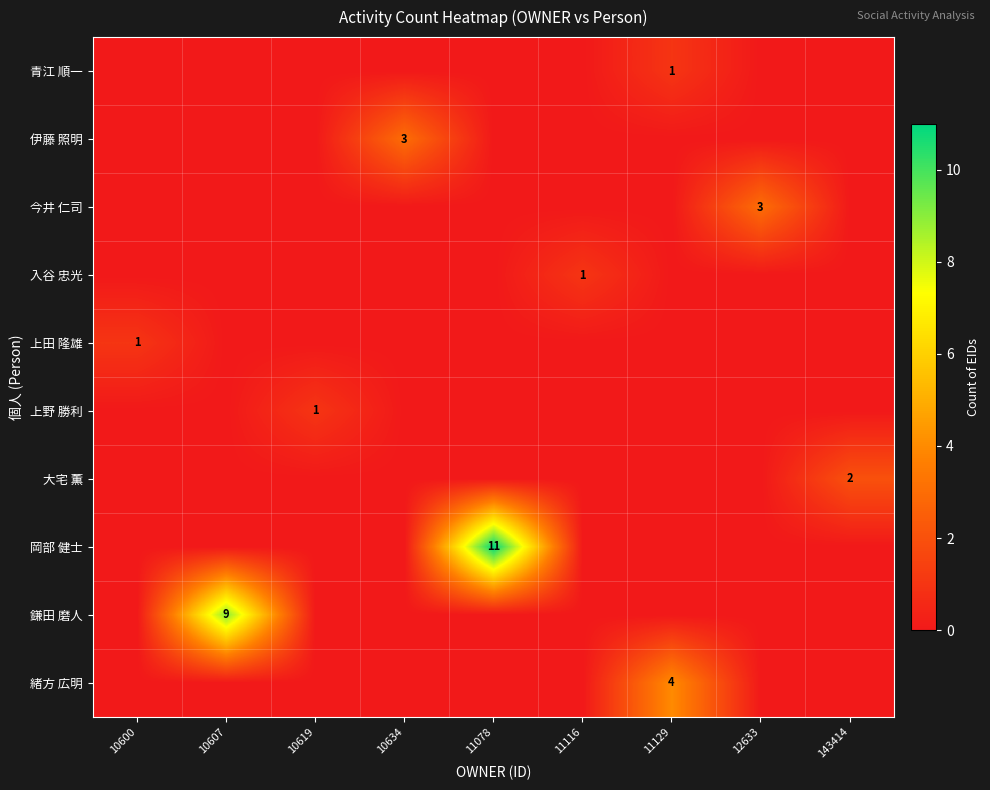

The value of 今井 仁司 at 12633 is 4. True or false?

False